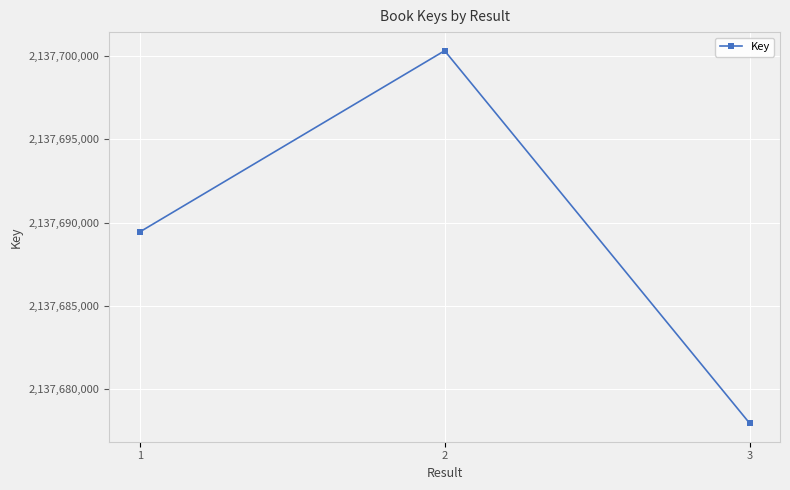

Reading right to left, list all the values displayed in this chart.

2137677983	2137700305	2137689442